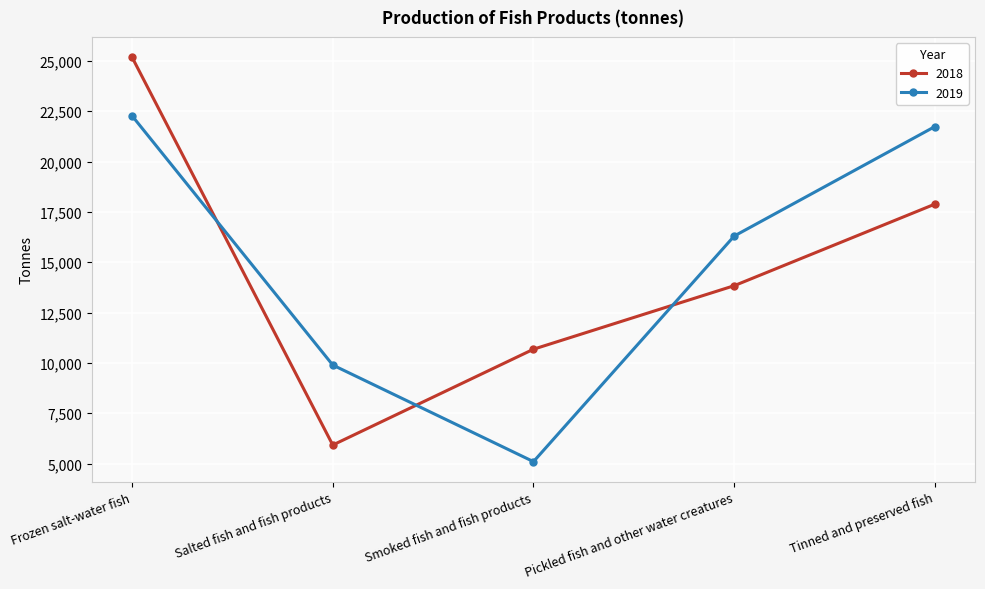

Which series has the largest total across all categories?

2019